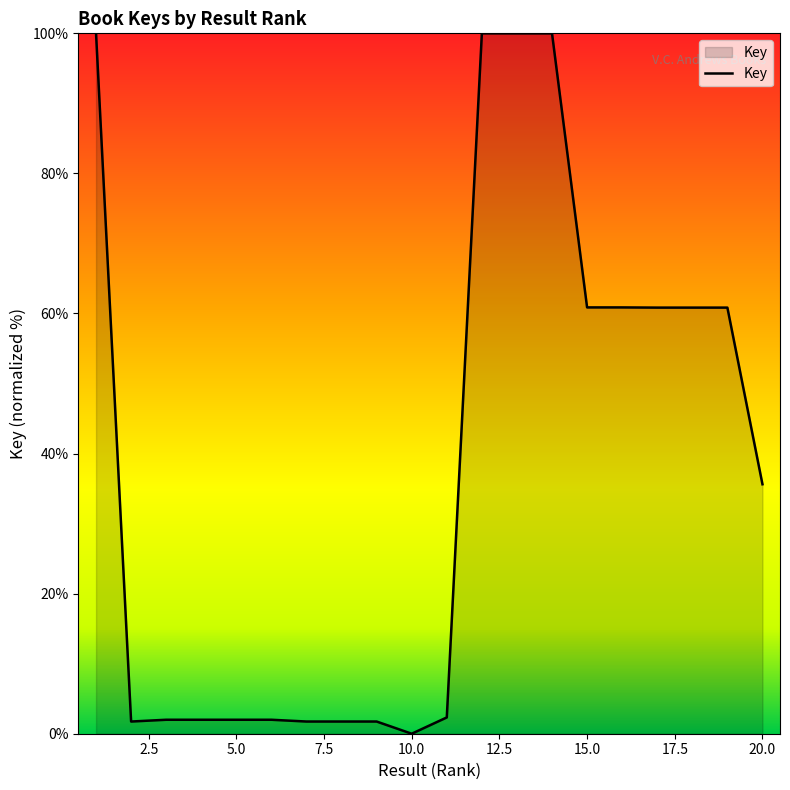

Does the chart display data point markers on the line(s)?

No